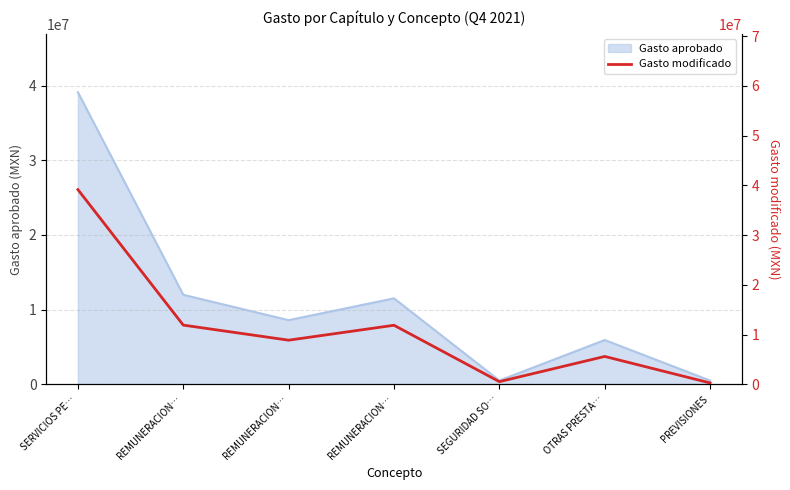

List the labels in order of value, smallest first.

PREVISIONES, SEGURIDAD SO…, OTRAS PRESTA…, REMUNERACION…, REMUNERACION…, REMUNERACION…, SERVICIOS PE…